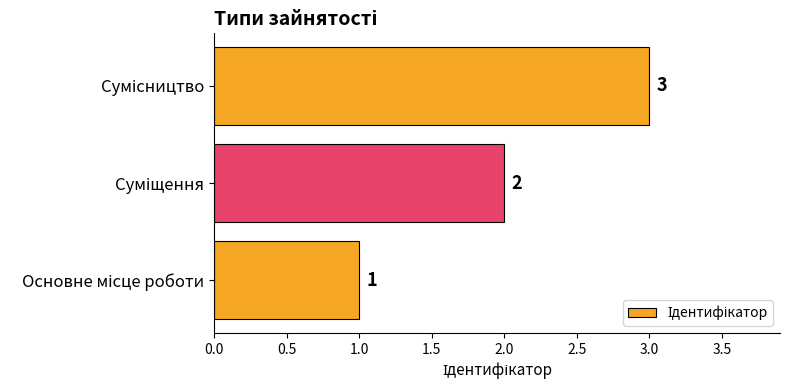

What is the sum of all values?

6